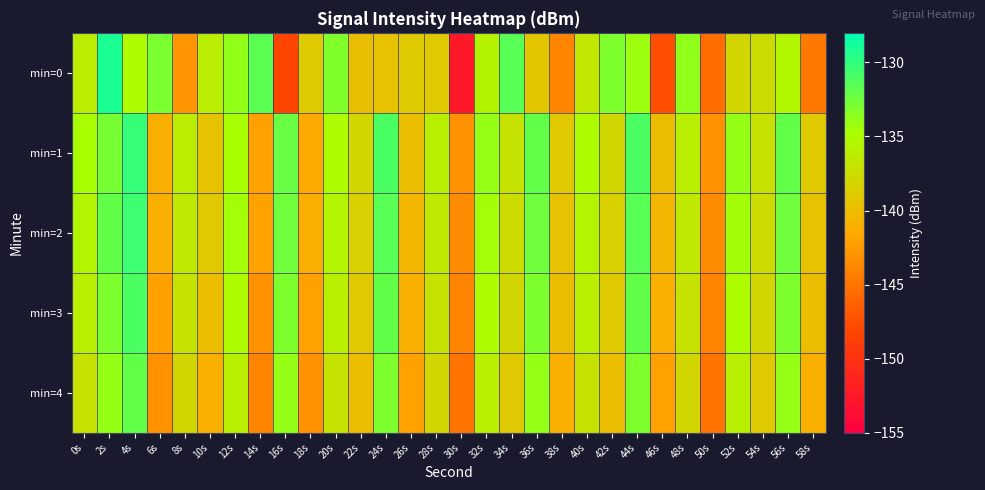

Which series has the largest total across all categories?

min=1